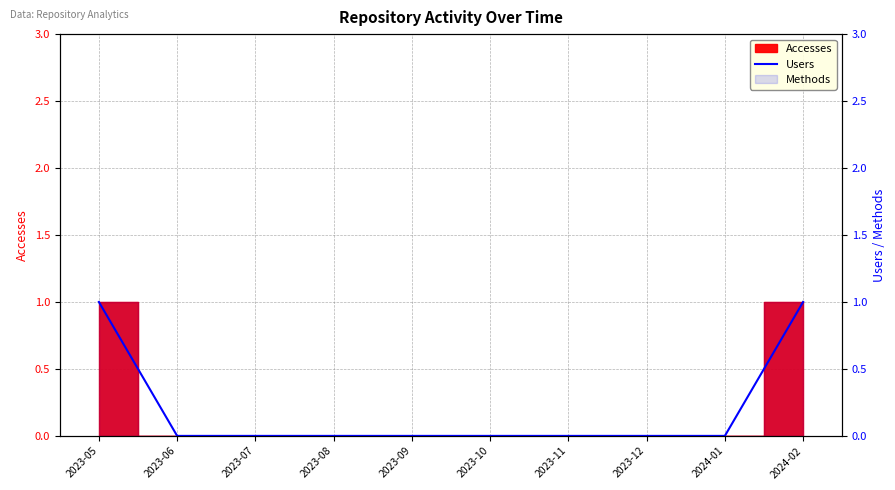

At which label is the value closest to 0?

2023-06